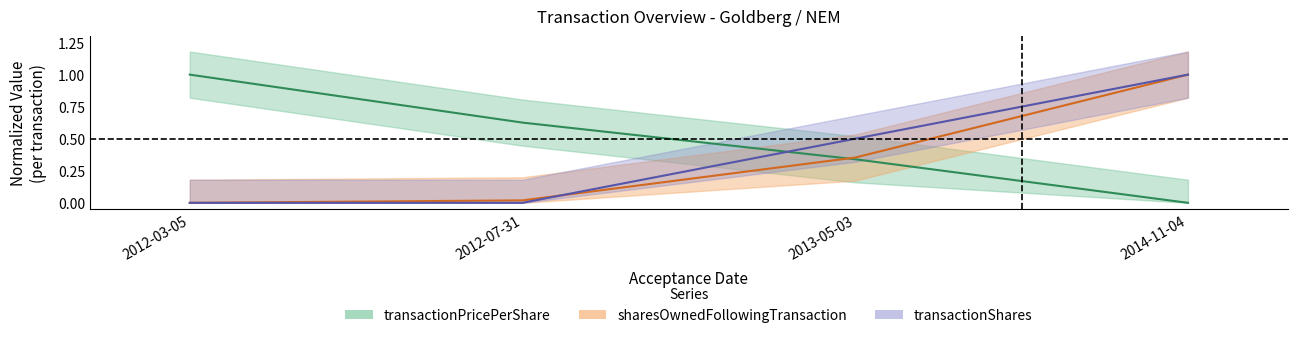

At how many categories does at least one series exceed 0?

4